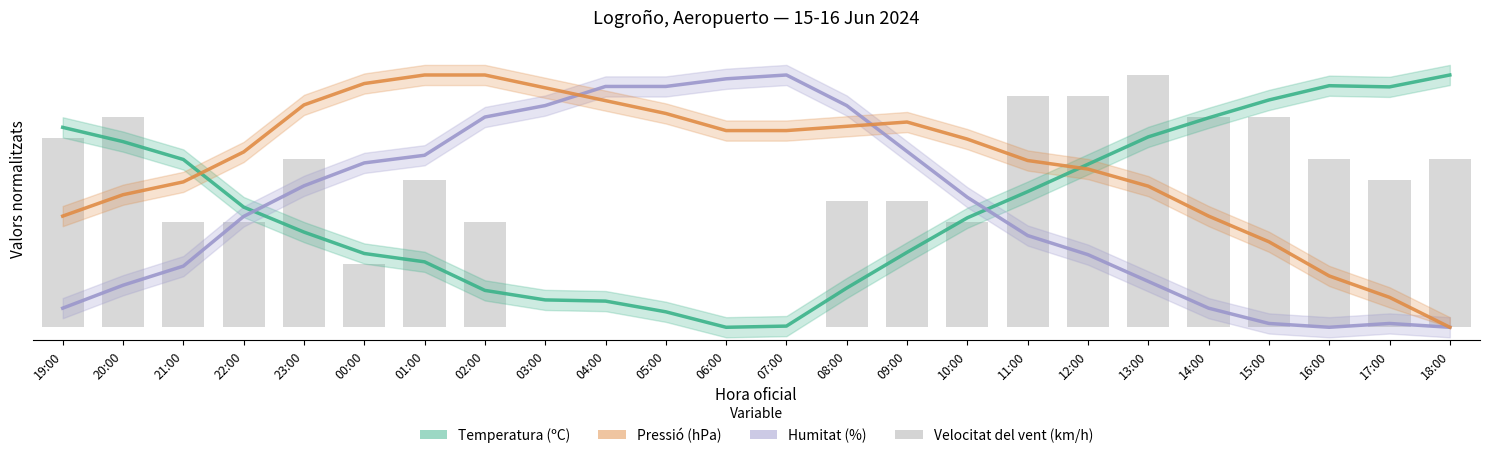

Rank the series by their maximum value, from lowest to highest.

Temperatura (ºC), Humitat (%), Pressió (hPa), Velocitat del vent (km/h)